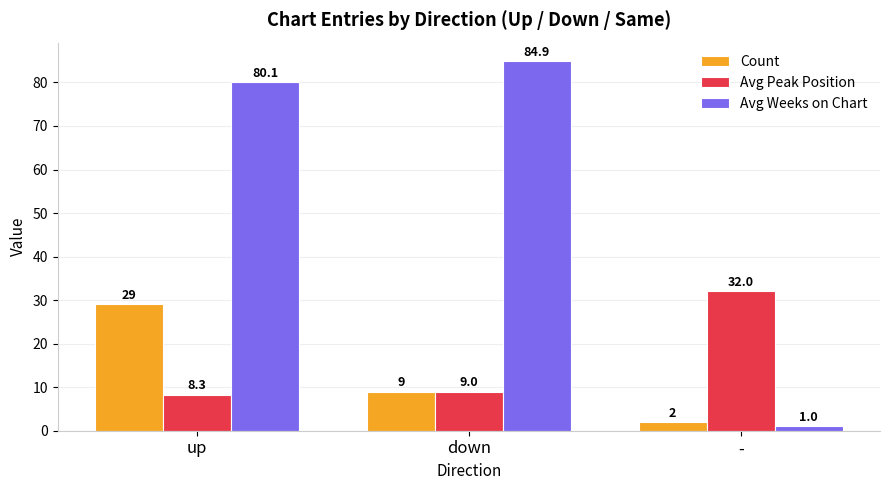

What is the label of the 2nd bar from the right?

down